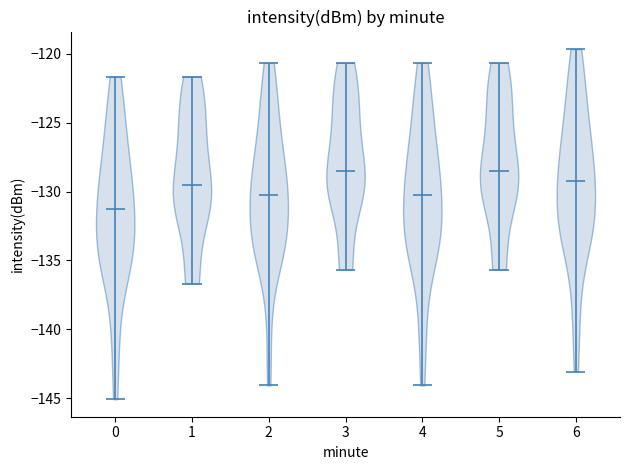

Which violin has the lowest median line?

0